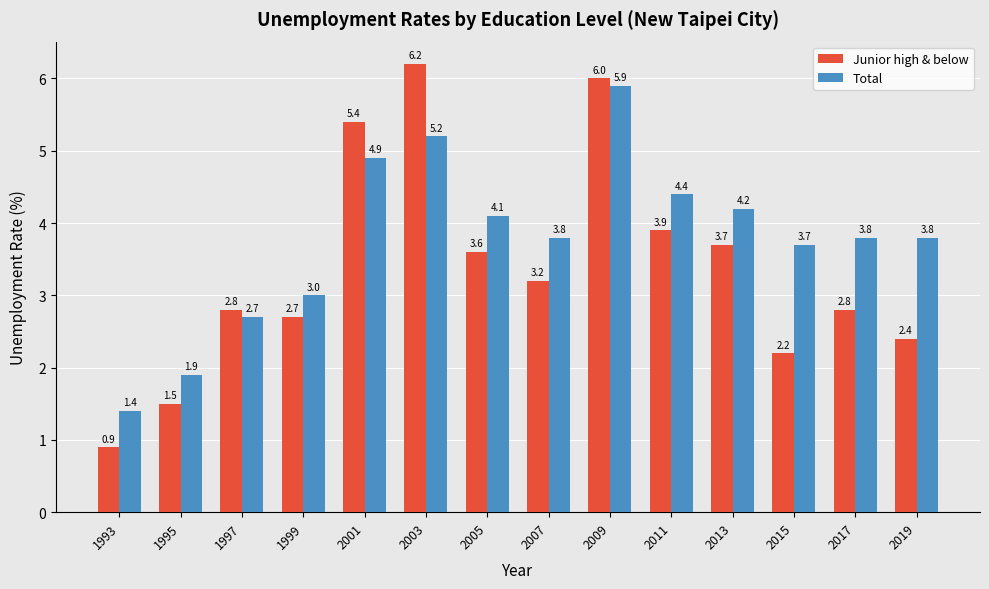

What is the value of the Junior high & below bar at the 9th from the left?

6.0